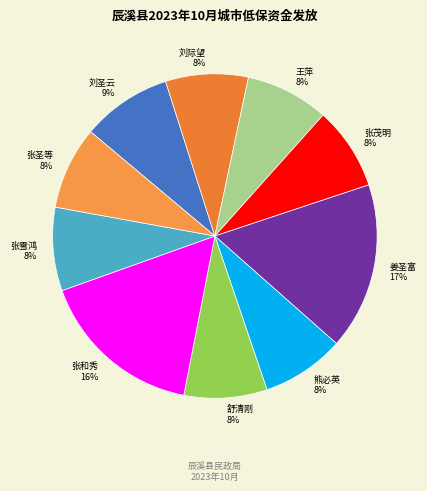

Count the number of slices in the pie.

10